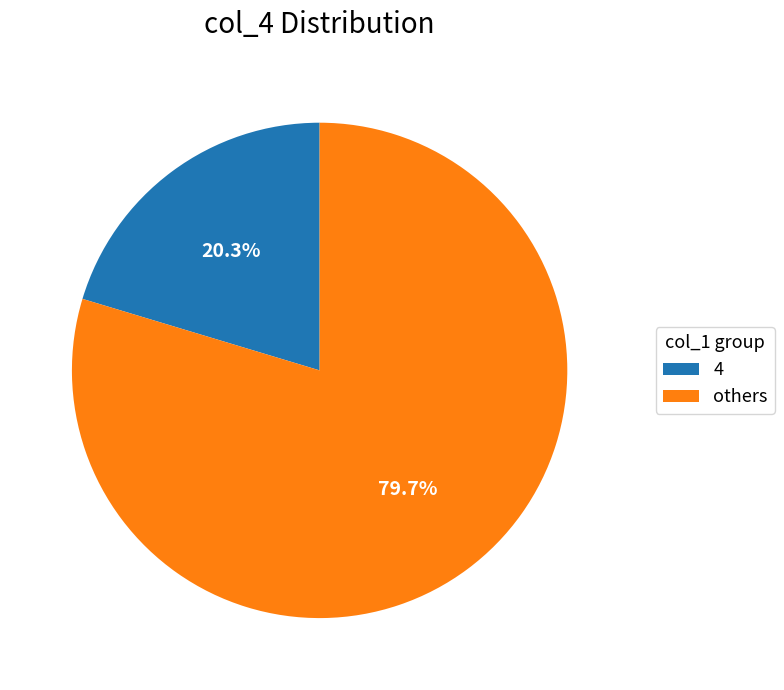

What portion of the pie excludes others?

20.3%